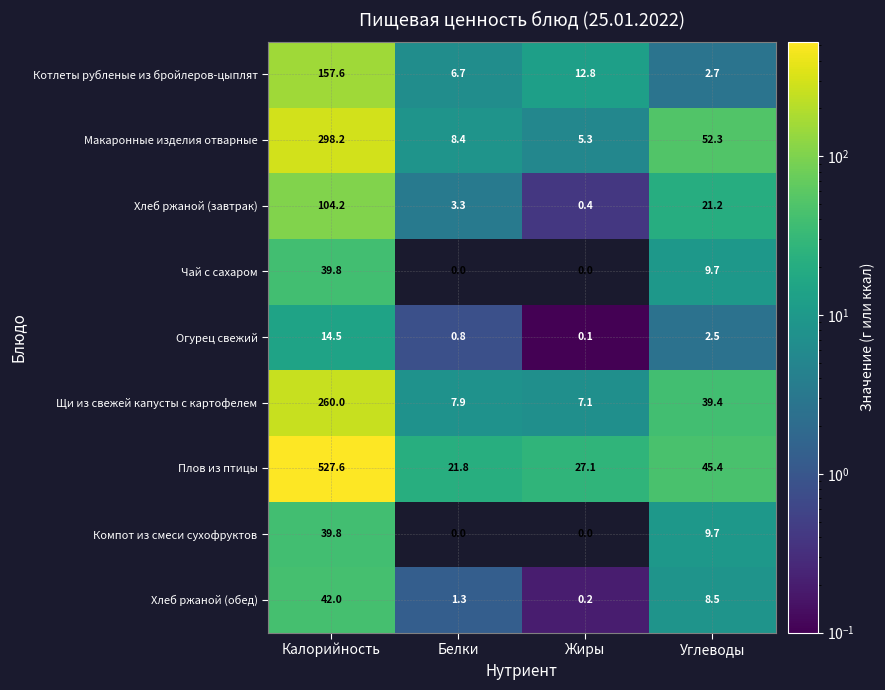

What is the difference between the maximum and minimum values in the Макаронные изделия отварные series?

292.9